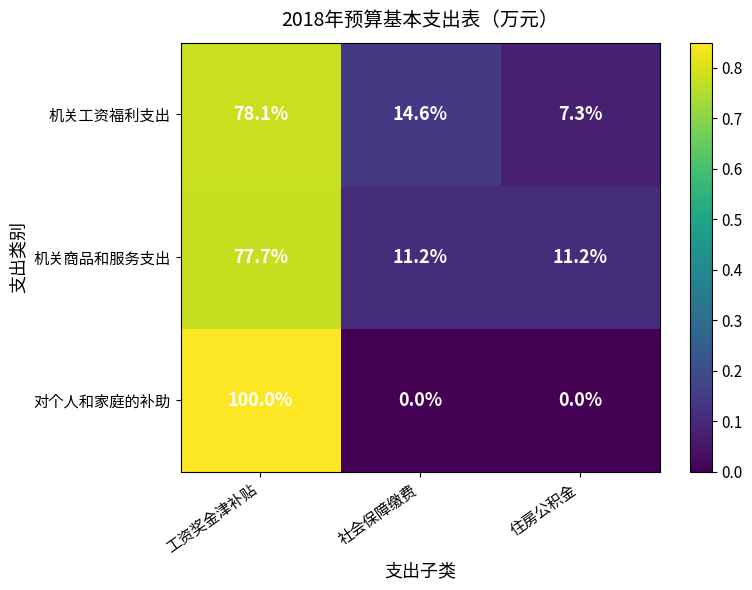

Reading left to right, extract all data points from this chart.

机关工资福利支出: 78.1	14.6	7.3
机关商品和服务支出: 77.7	11.2	11.2
对个人和家庭的补助: 100.0	0.0	0.0